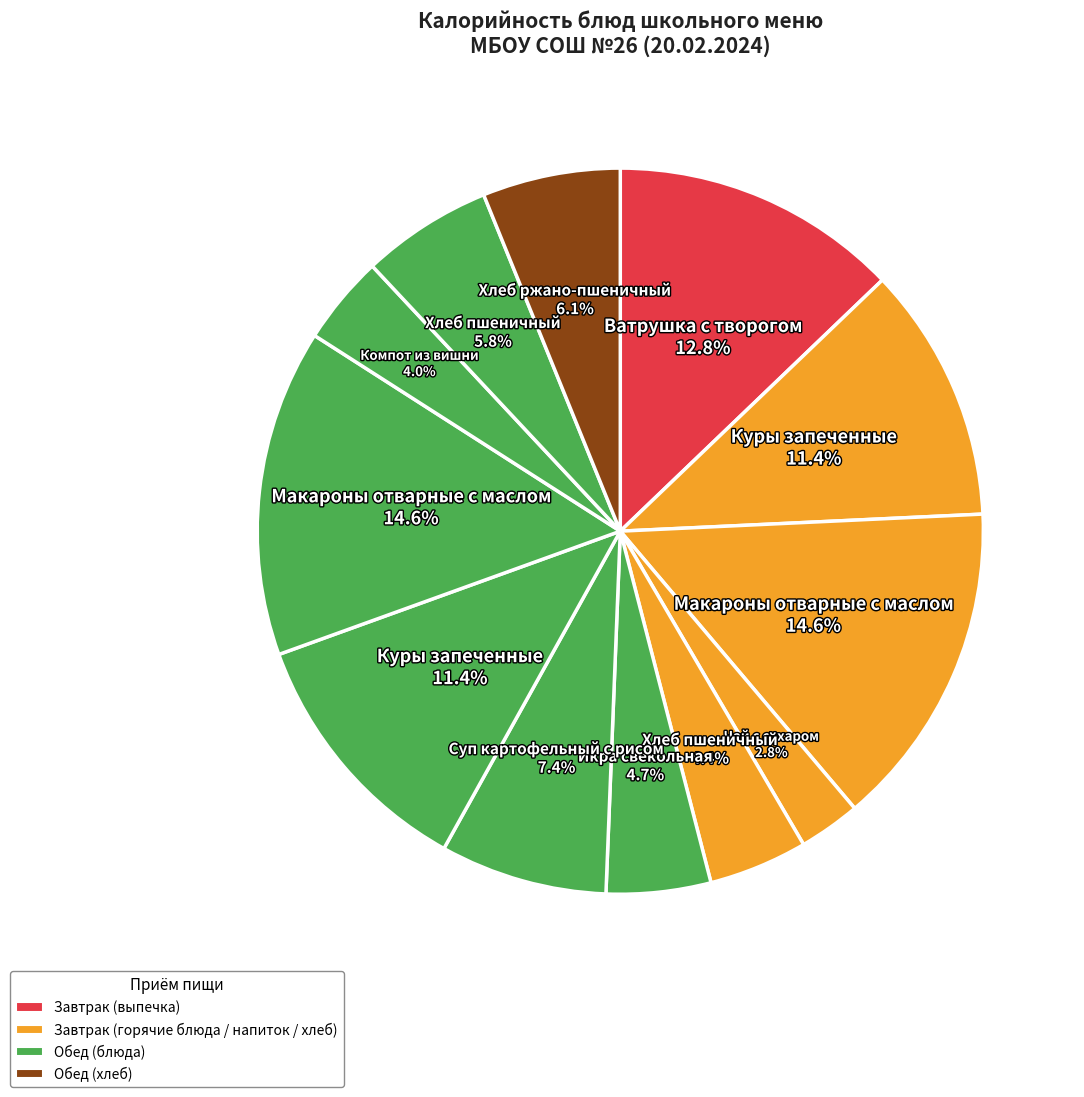

Count the number of slices in the pie.

12